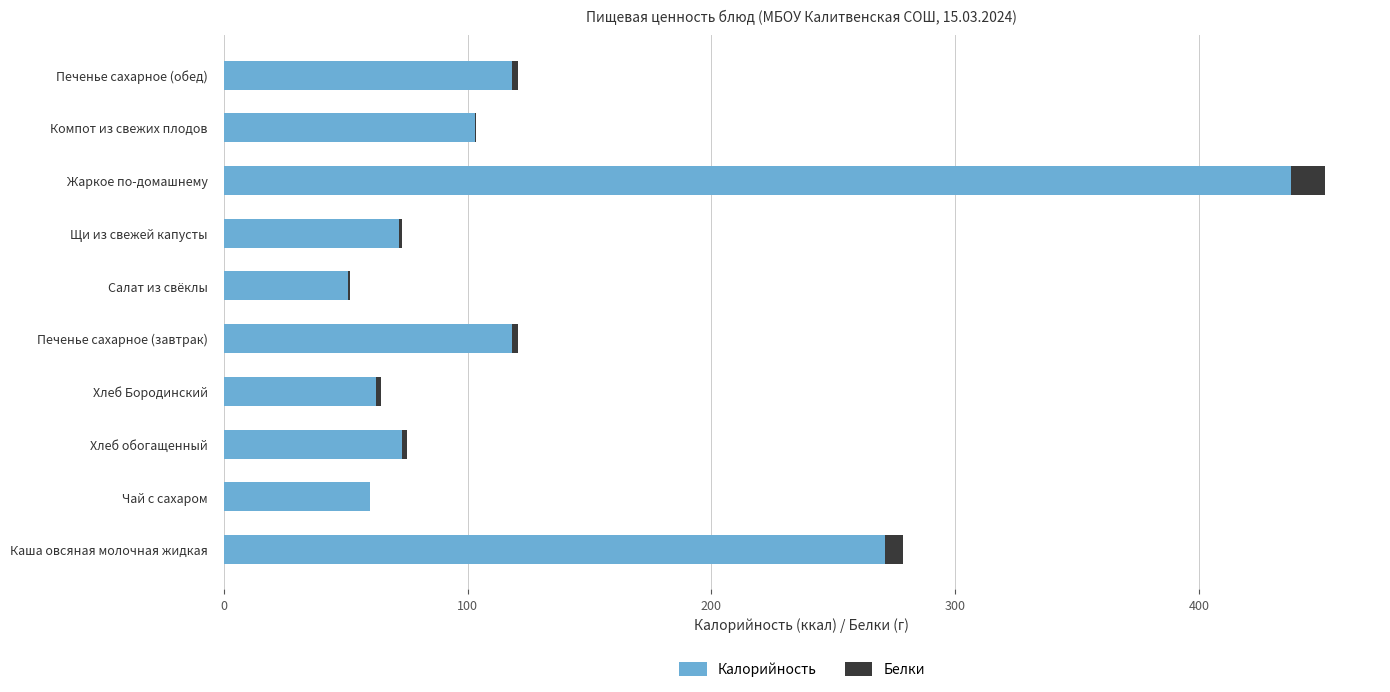

At which category is the sum across all series the highest?

Жаркое по-домашнему